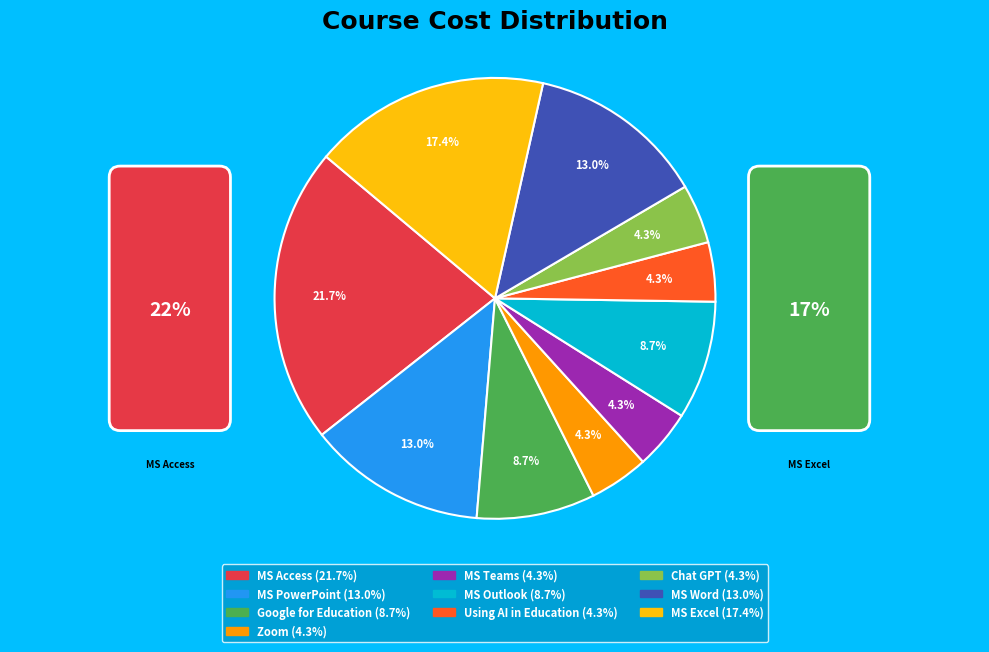

To the nearest percent, what percentage of the pie is Using AI in Education?

4%